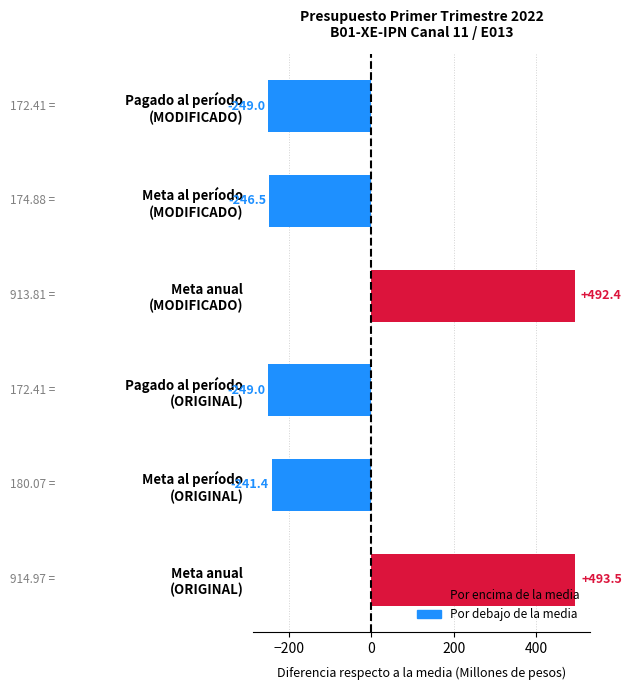

What is the difference between the second highest and second lowest values?

741.4